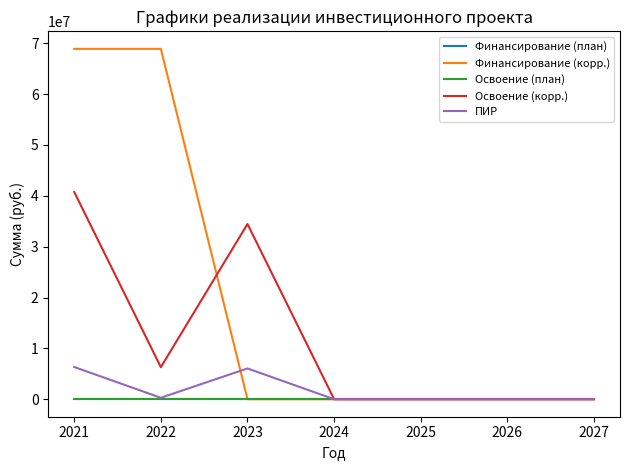

The Освоение (корр.) series shows 0 at 2024. True or false?

True